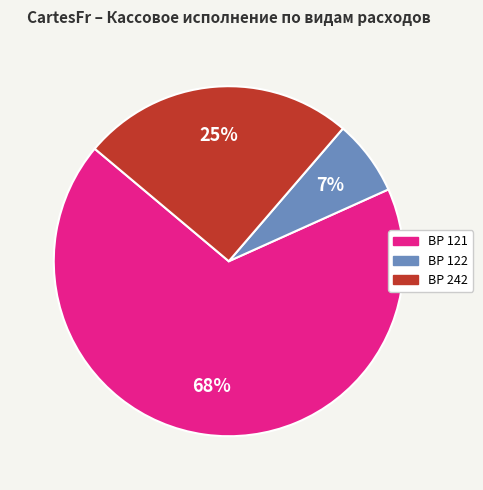

Count the number of slices in the pie.

3